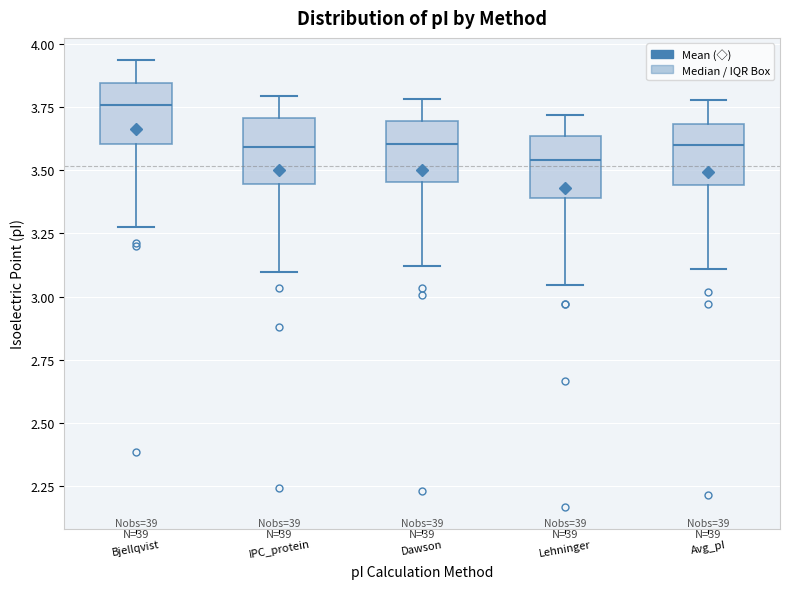

Reading left to right, transcribe this box plot: for each box, give where its median line is, the range the box spans, and where its two whiskers end, as read against the y-axis. The values are not printed on the chart, so give them approximately, as read against the axis.

Bjellqvist: median 3.75, box 3.60 to 3.85, whiskers 3.25 to 3.95
IPC_protein: median 3.60, box 3.45 to 3.70, whiskers 3.10 to 3.80
Dawson: median 3.60, box 3.45 to 3.70, whiskers 3.10 to 3.80
Lehninger: median 3.55, box 3.40 to 3.65, whiskers 3.05 to 3.70
Avg_pI: median 3.60, box 3.45 to 3.70, whiskers 3.10 to 3.80